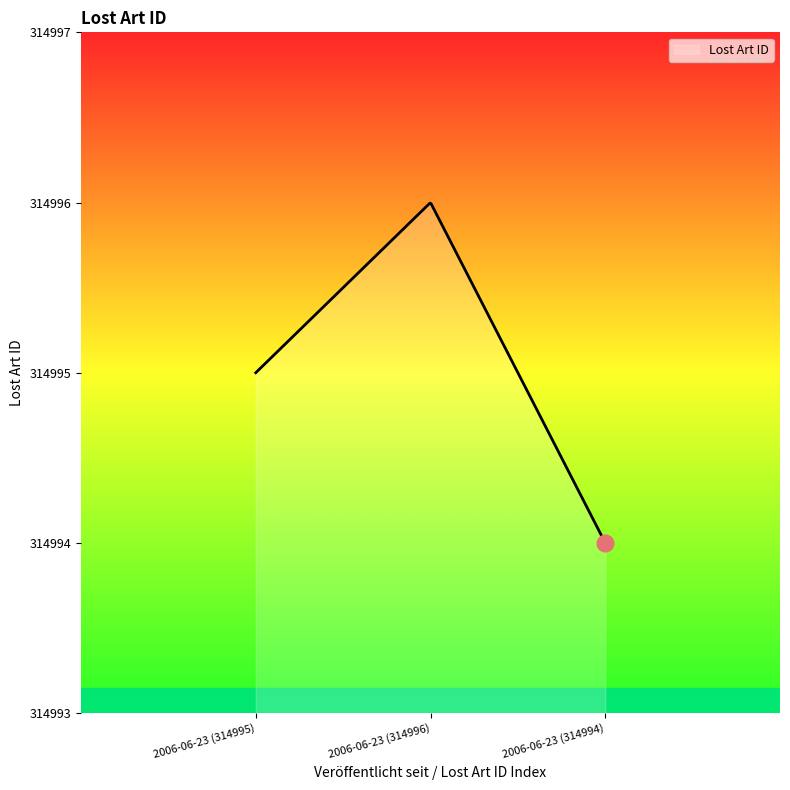

What is the difference between the maximum and minimum values?

2.0